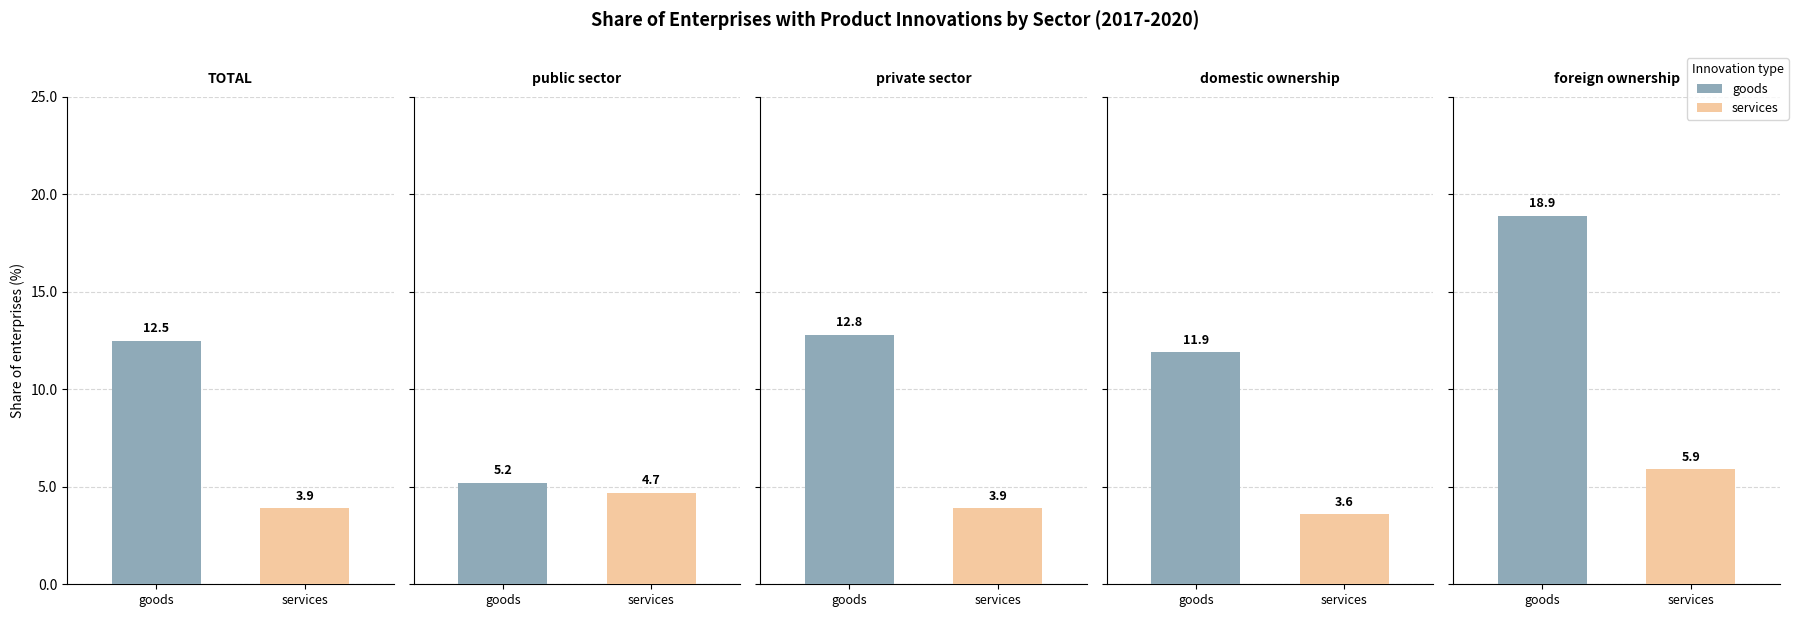

What is the value of the services bar at the 5th from the left?

5.9